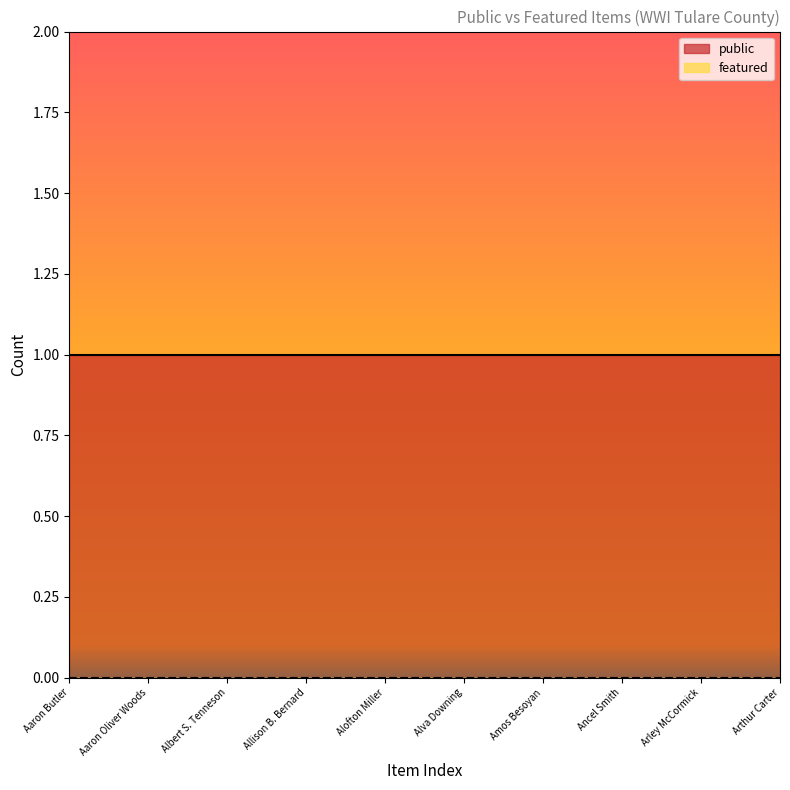

Is it true that featured equals 0 at Aaron Oliver Woods?

True